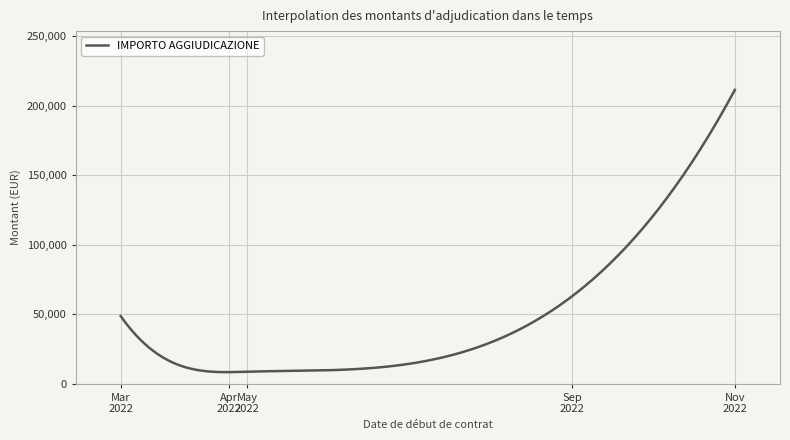

Does the chart have visible grid lines?

Yes